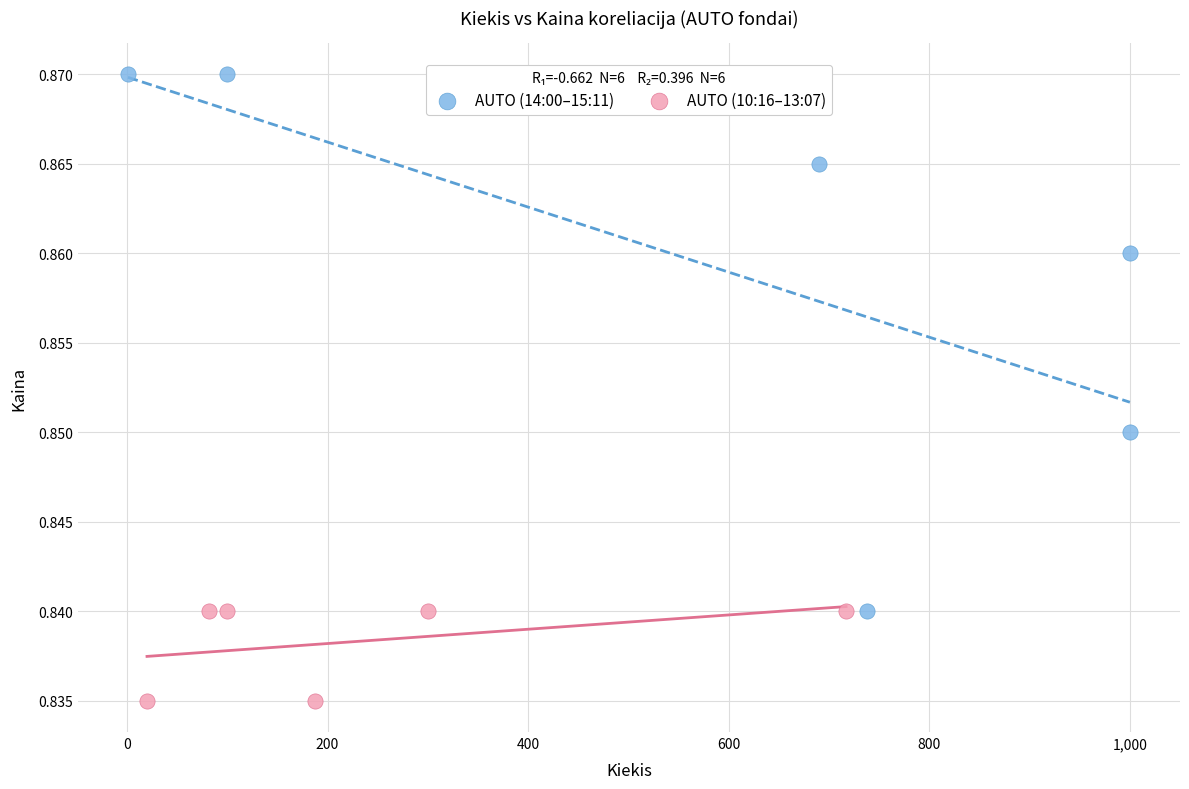

Which series has the largest Y range (max minus min)?

AUTO (14:00–15:11)